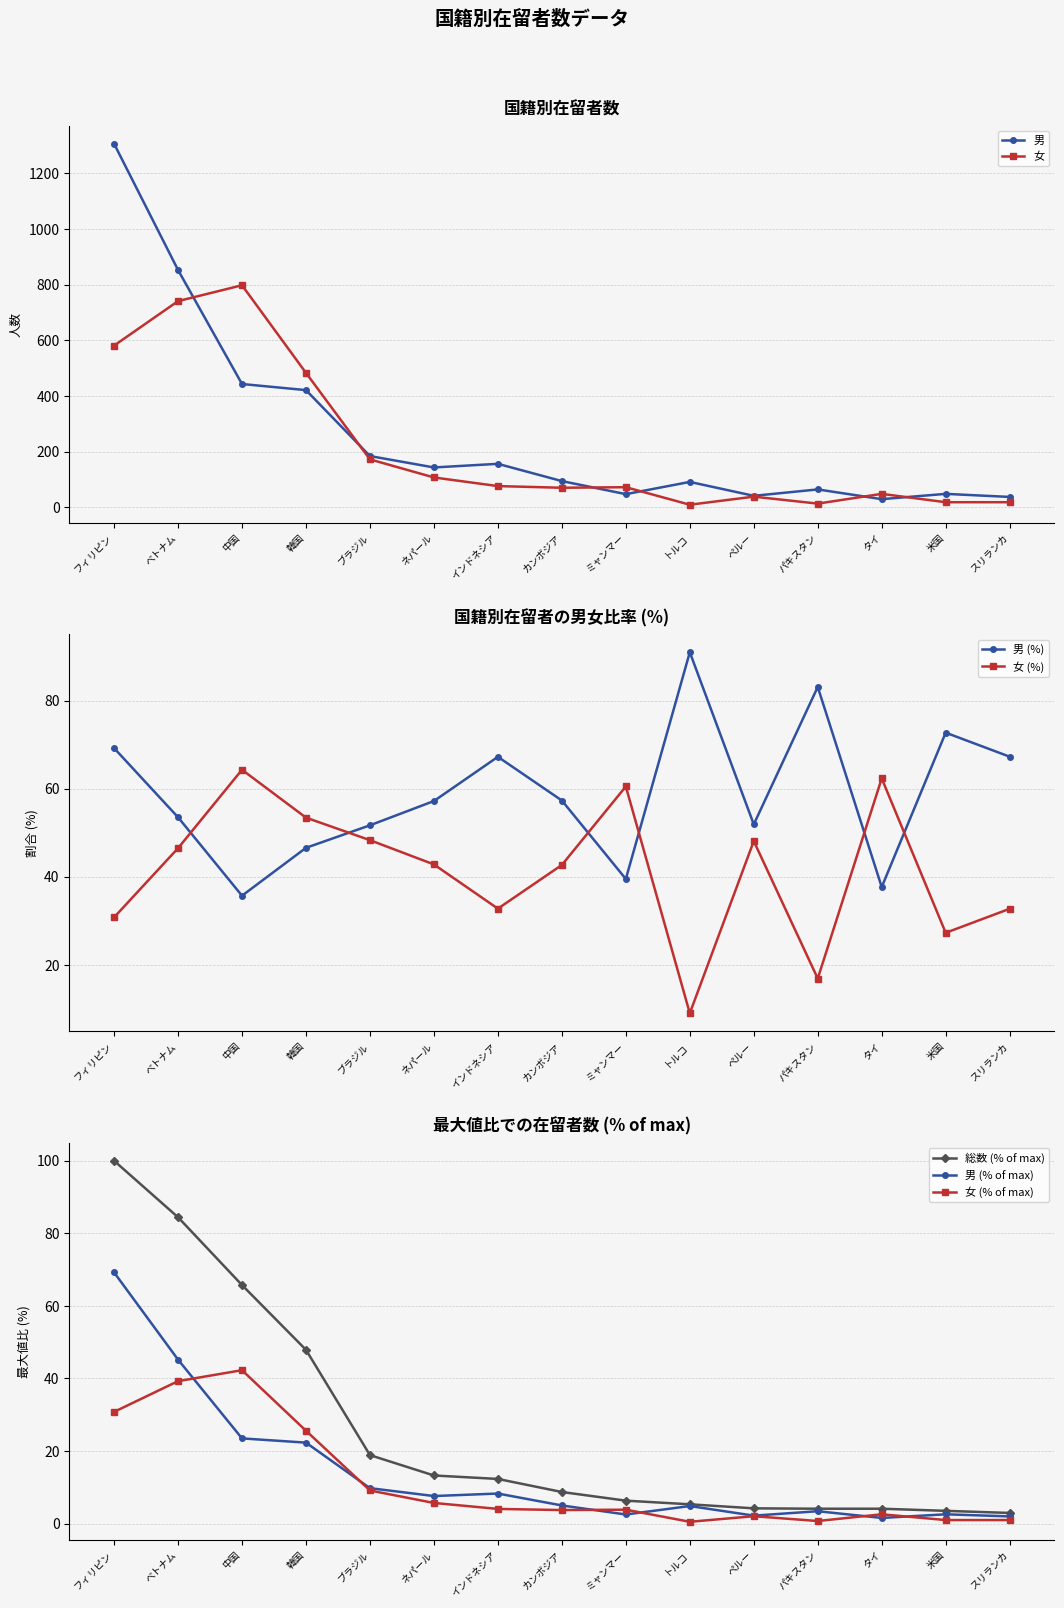

How many interior local valleys does the 男 series have?

4